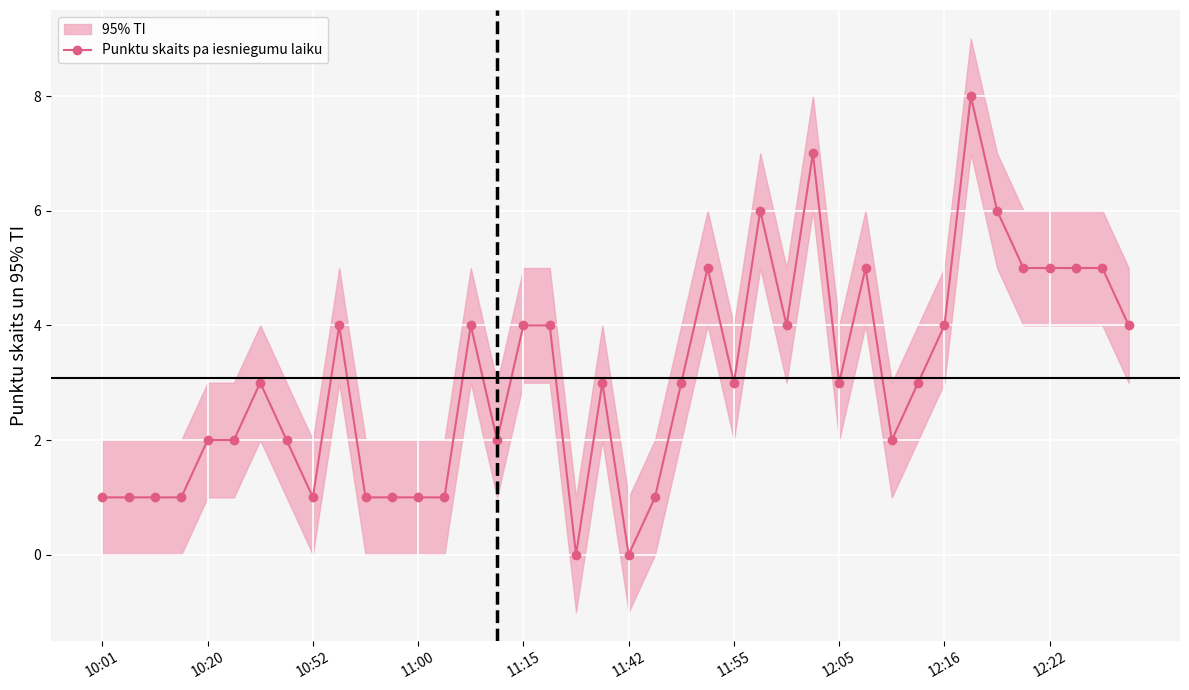

What is the maximum value shown in the chart?

8